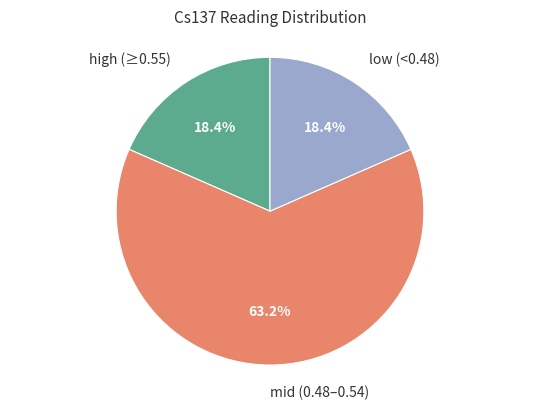

How many segments does this pie chart have?

3